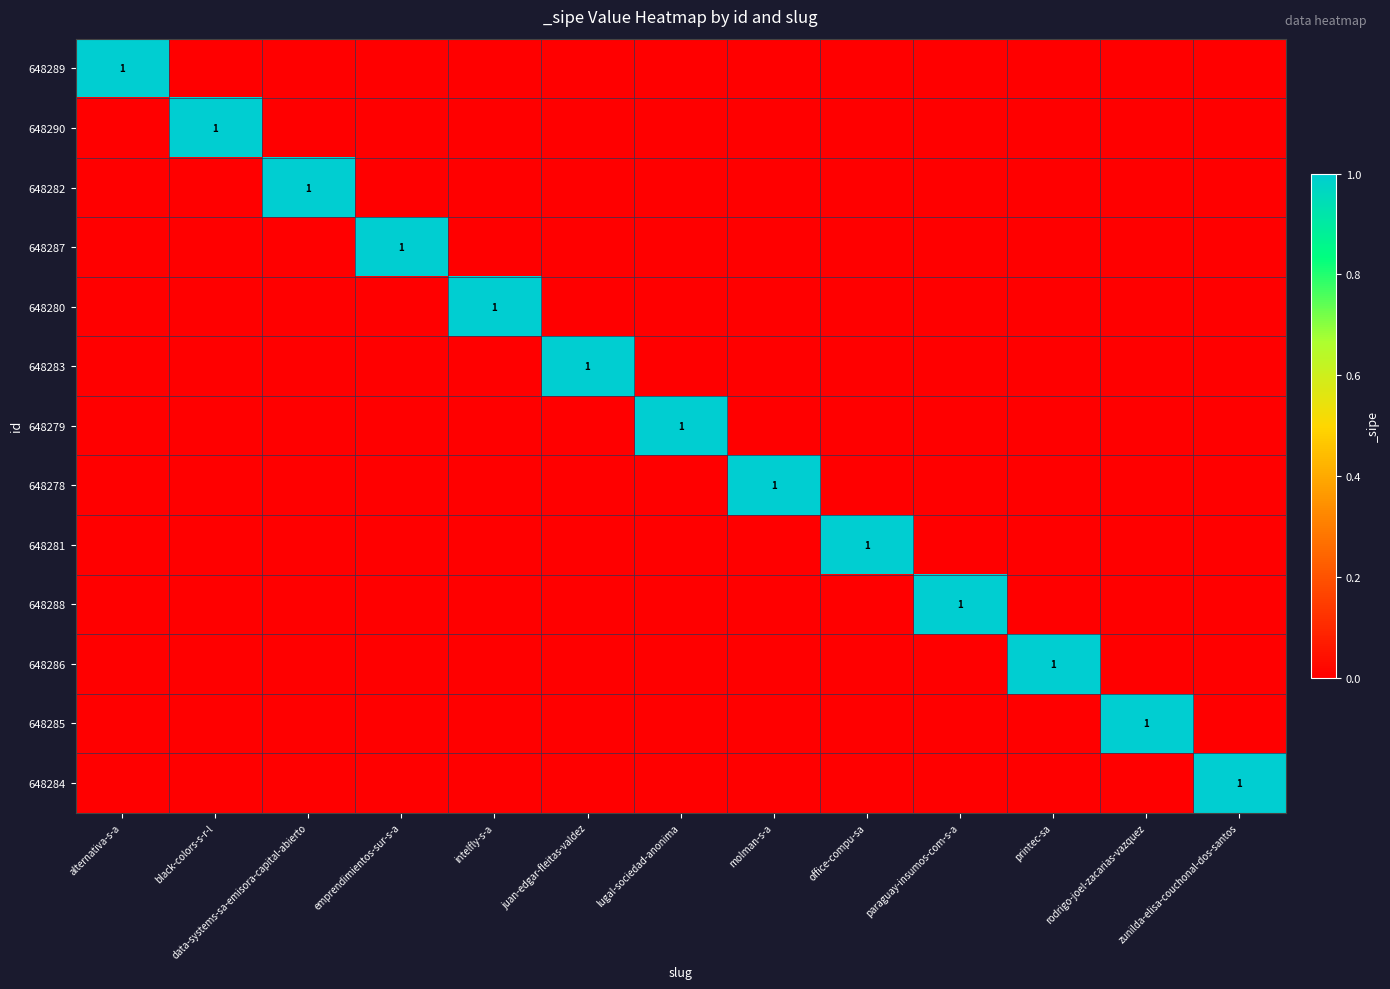

Which series changed the most between emprendimientos-sur-s-a and lugal-sociedad-anonima?

648287